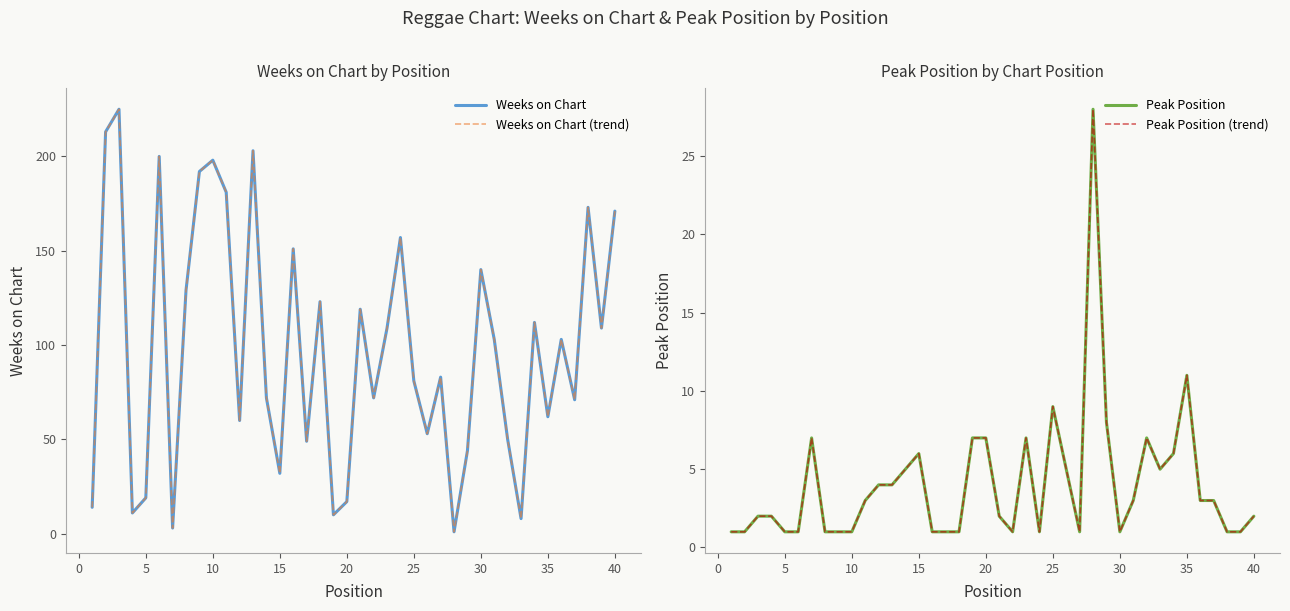

Reading right to left, what are all the values shown in this chart?

Weeks on Chart: 171	109	173	71	103	62	112	8	50	103	140	44	1	83	53	81	157	109	72	119	17	10	123	49	151	32	72	203	60	181	198	192	129	3	200	19	11	225	213	14
Weeks on Chart (trend): 171	109	173	71	103	62	112	8	50	103	140	44	1	83	53	81	157	109	72	119	17	10	123	49	151	32	72	203	60	181	198	192	129	3	200	19	11	225	213	14
Peak Position: 2	1	1	3	3	11	6	5	7	3	1	8	28	1	5	9	1	7	1	2	7	7	1	1	1	6	5	4	4	3	1	1	1	7	1	1	2	2	1	1
Peak Position (trend): 2	1	1	3	3	11	6	5	7	3	1	8	28	1	5	9	1	7	1	2	7	7	1	1	1	6	5	4	4	3	1	1	1	7	1	1	2	2	1	1